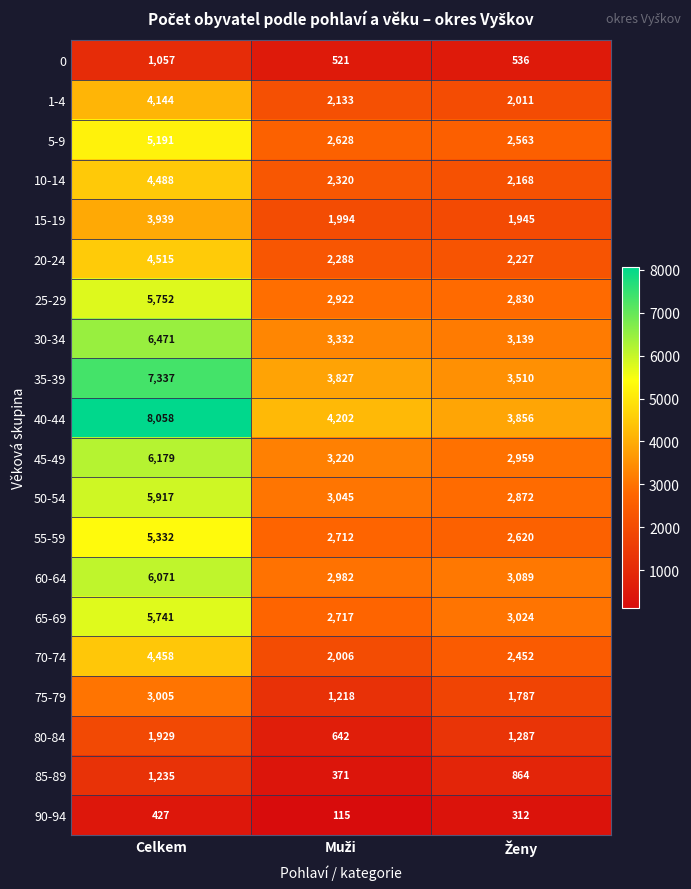

Which series has the widest spread of values?

40-44